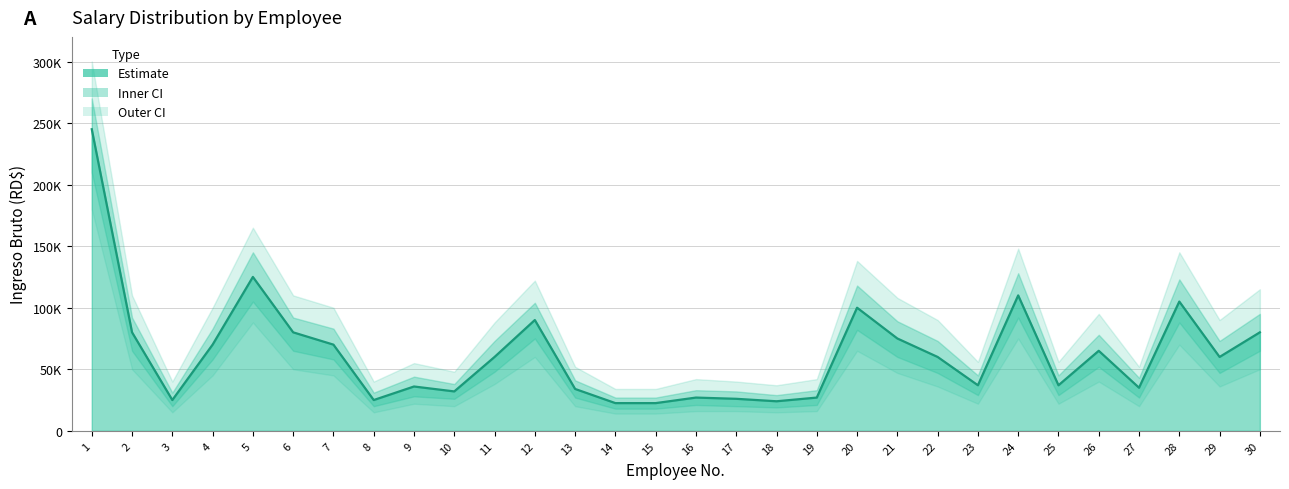

Is it true that the value at 14 is 22500?

True